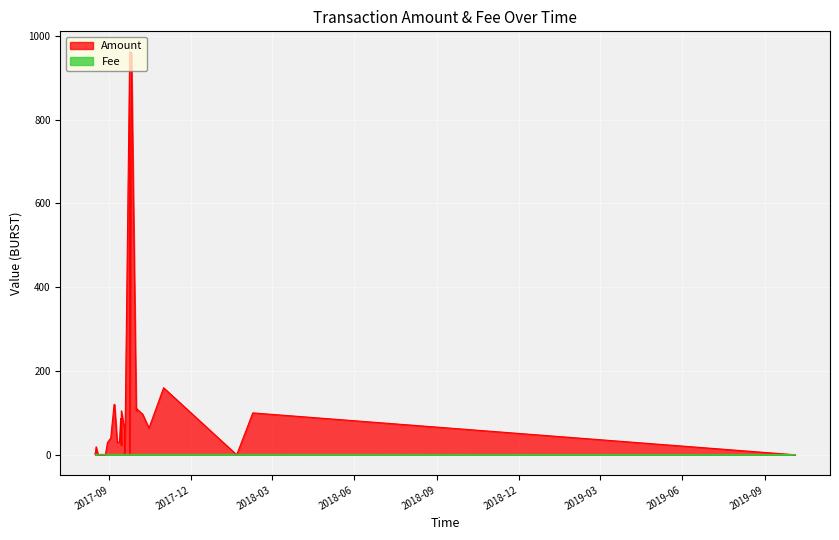

Is it true that Amount equals 224.6 at 10?

False